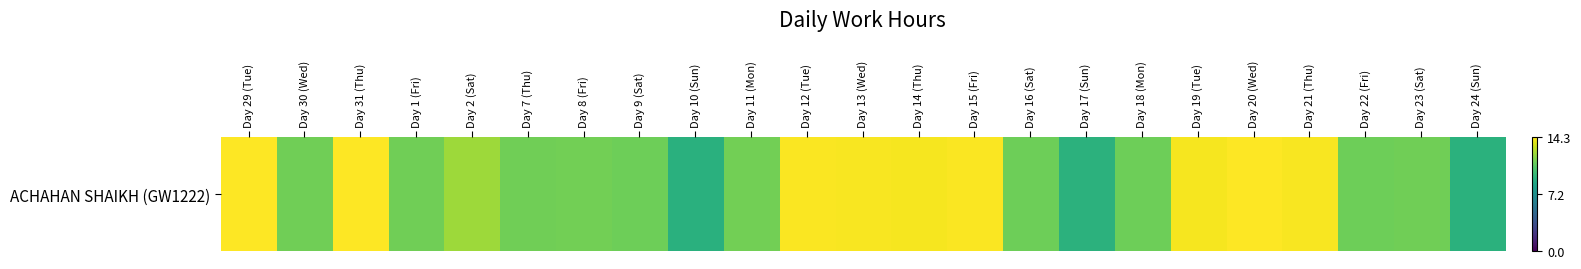

How many values are below 11?

3